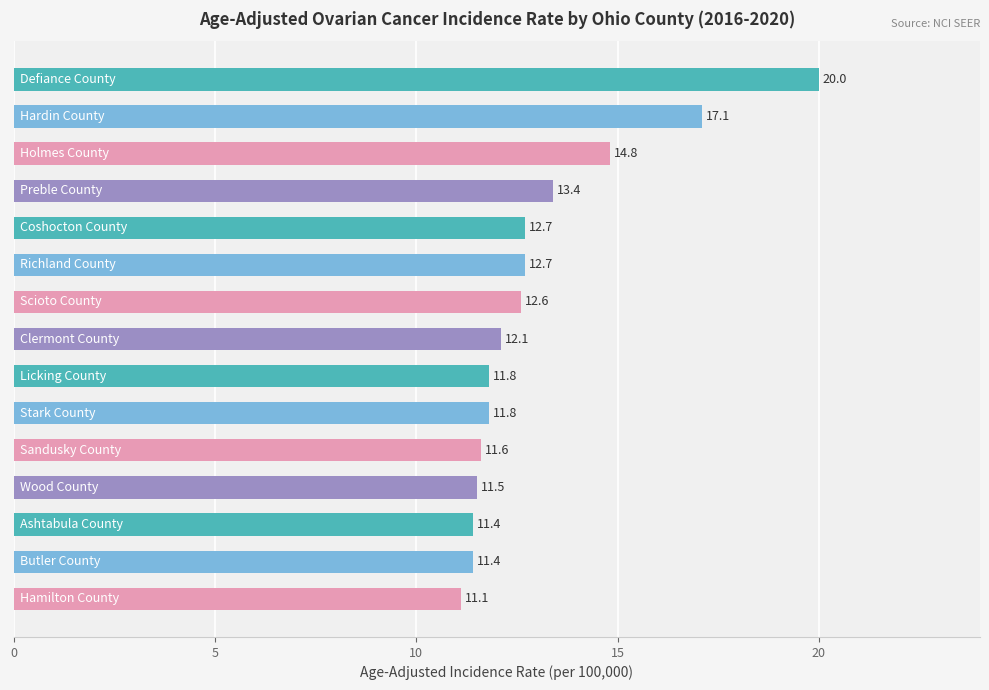

What is the maximum value shown in the chart?

20.0